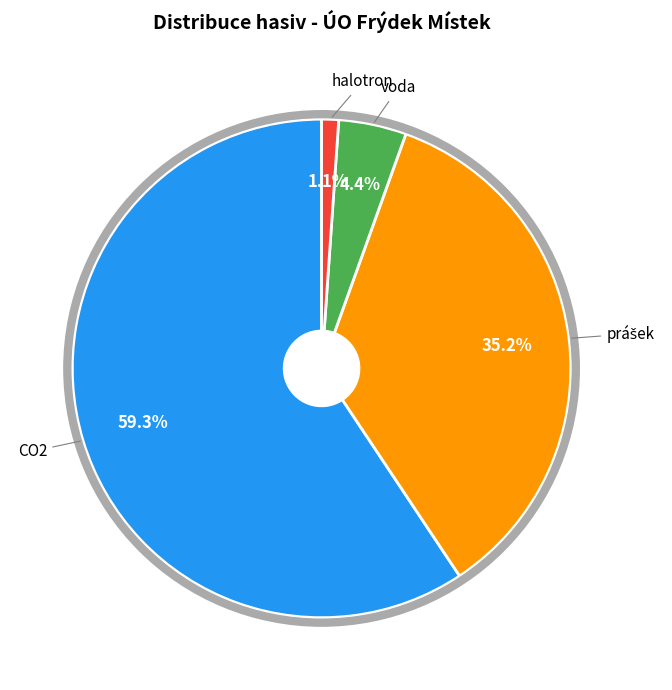

To the nearest percent, what is the combined percentage of CO2 and halotron?

60%